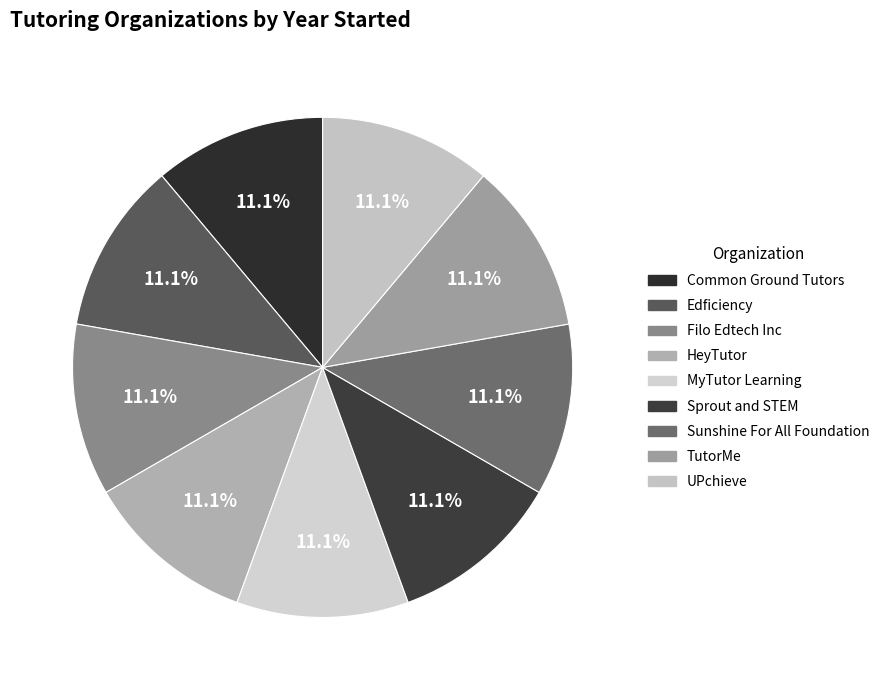

To the nearest percent, what portion does TutorMe represent?

11%